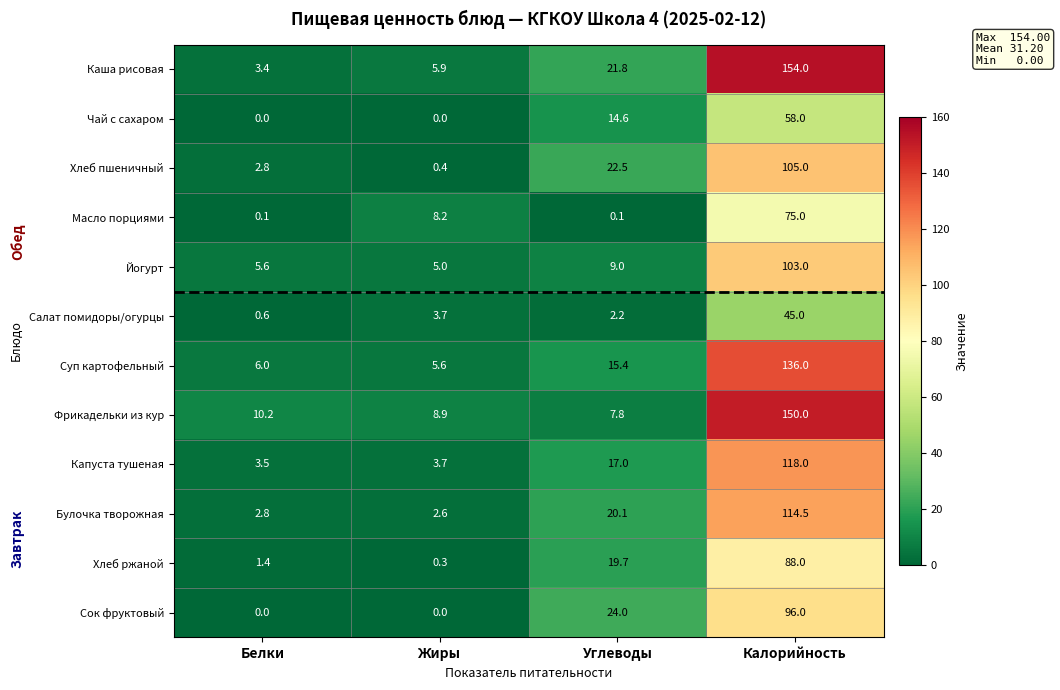

The Хлеб пшеничный series shows 4.0 at Белки. True or false?

False